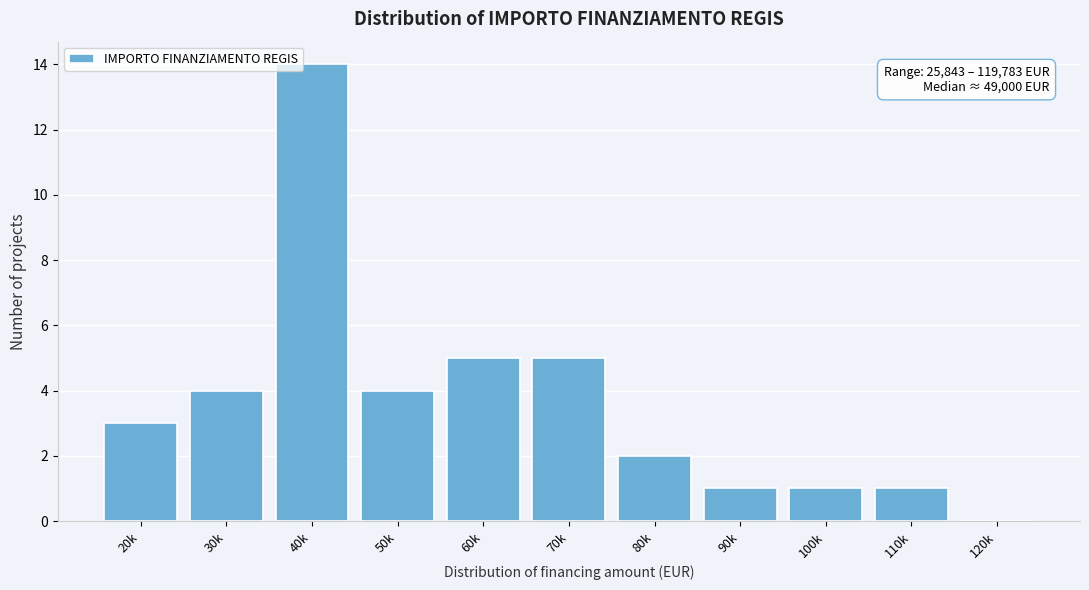

Reading left to right, transcribe all the data shown in this chart.

20k=3	30k=4	40k=14	50k=4	60k=5	70k=5	80k=2	90k=1	100k=1	110k=1	120k=0